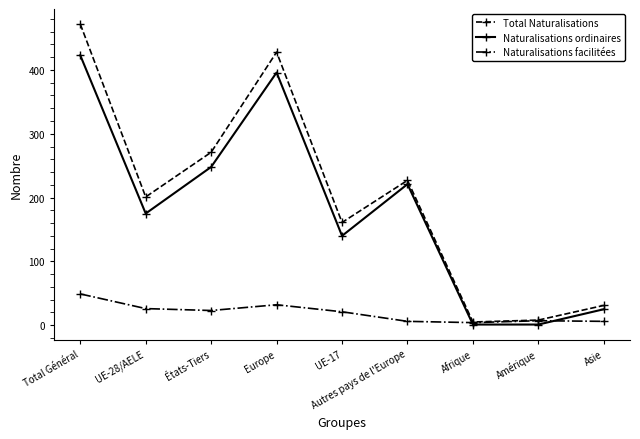

What is the value of the Naturalisations ordinaires point at the 3rd from the left?

248